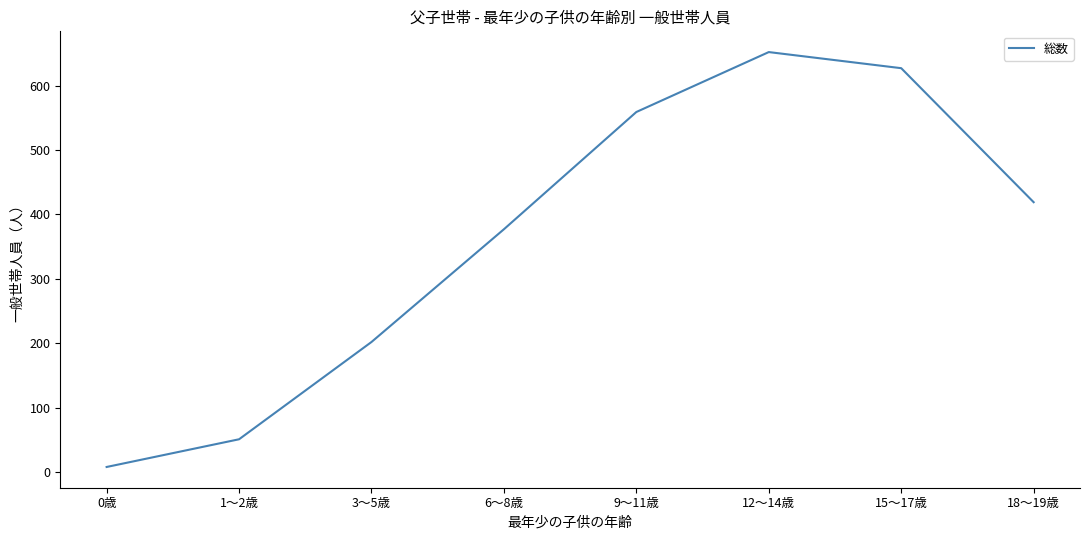

Rank the categories by value from lowest to highest.

0歳, 1～2歳, 3～5歳, 6～8歳, 18～19歳, 9～11歳, 15～17歳, 12～14歳